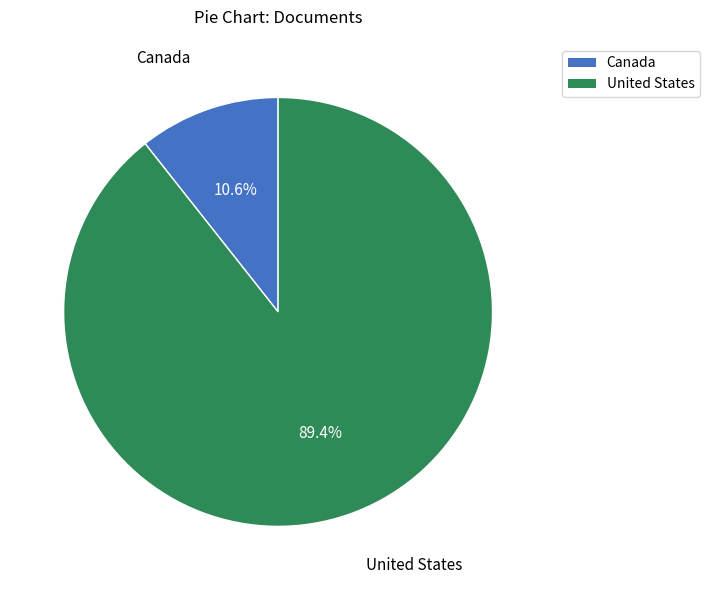

How much of the chart is everything except United States?

10.6%